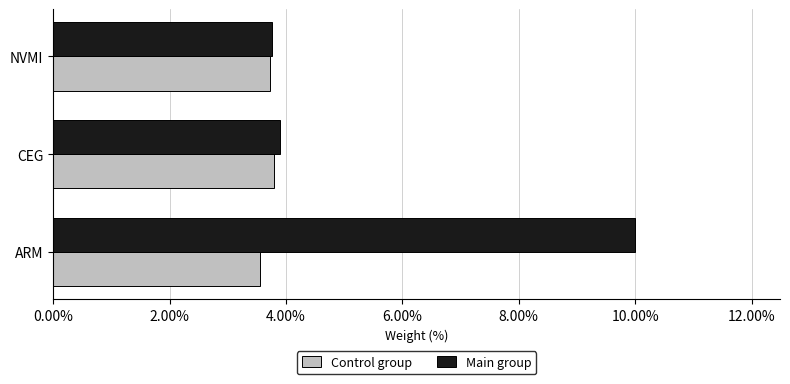

Which series has the largest range (max minus min)?

Main group